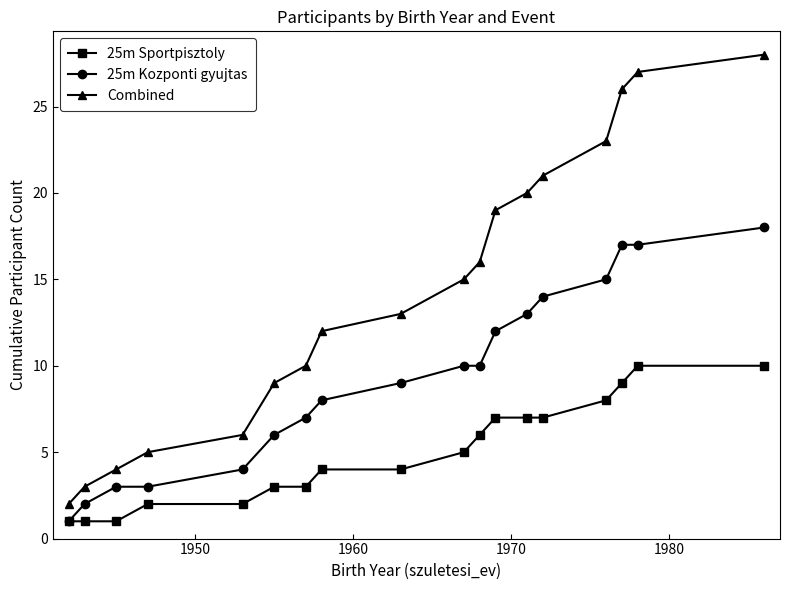

What is the highest value of the 25m Sportpisztoly series?

10